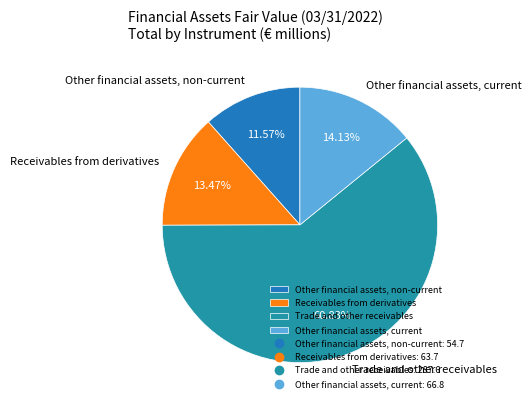

Which category has the smallest portion of the pie?

Other financial assets, non-current